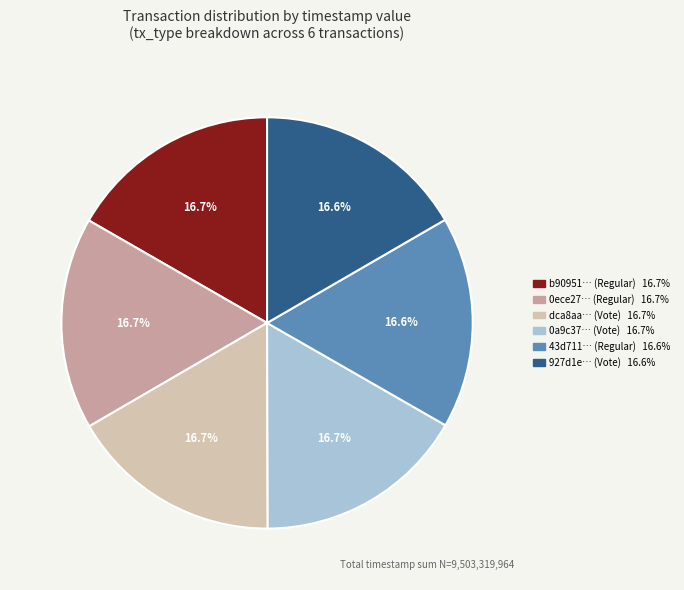

Does any single category account for the majority?

No